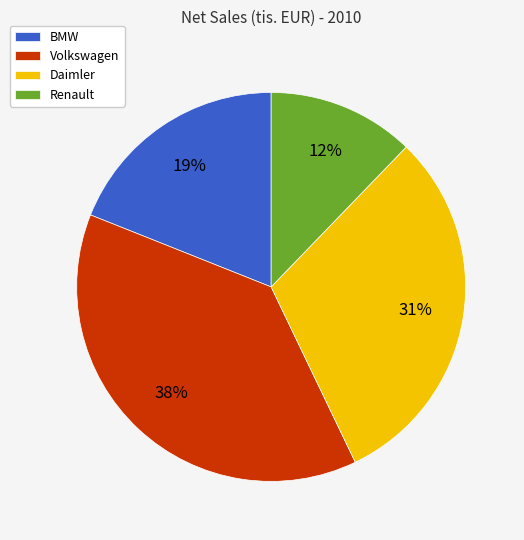

Is it true that BMW is 30% of the pie?

False